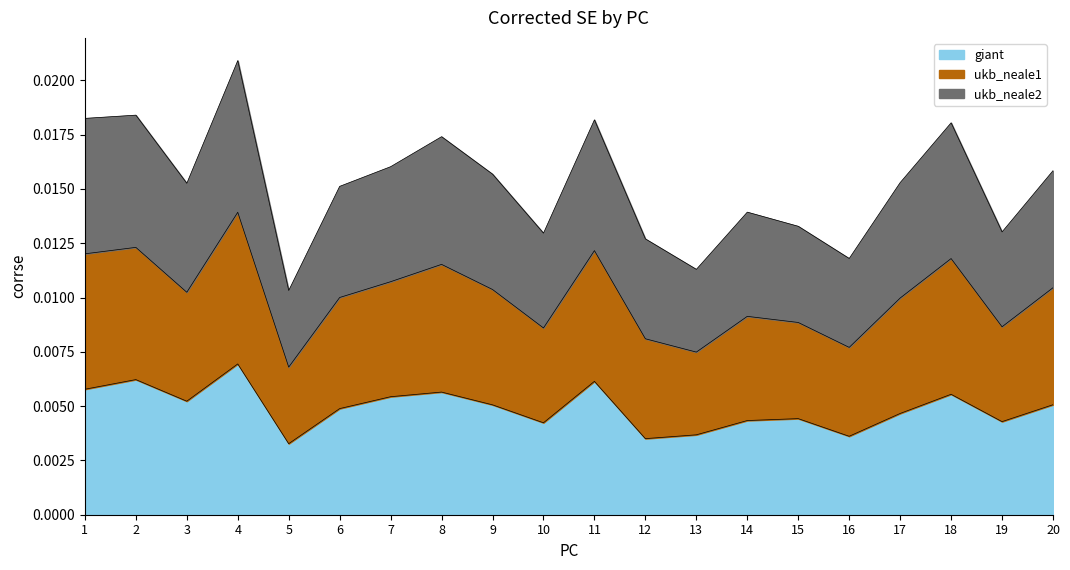

Does the chart display data point markers on the line(s)?

No